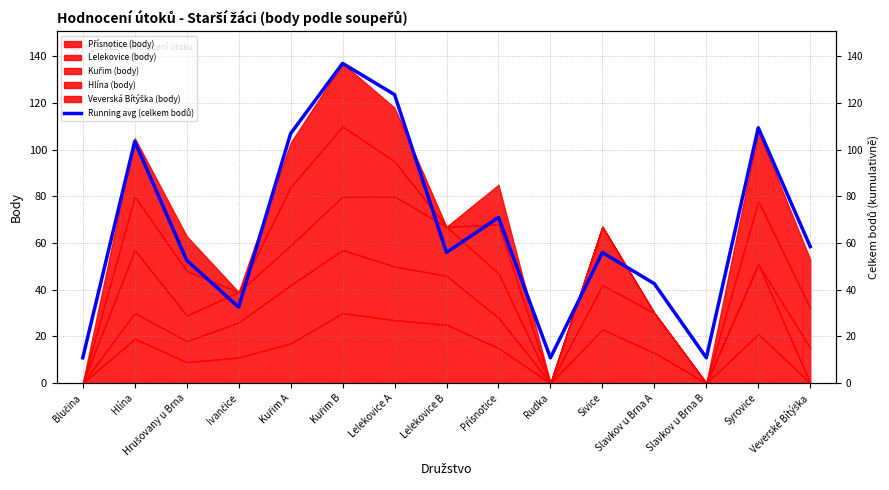

Is it true that the value at Lelekovice B is 24.1?

False